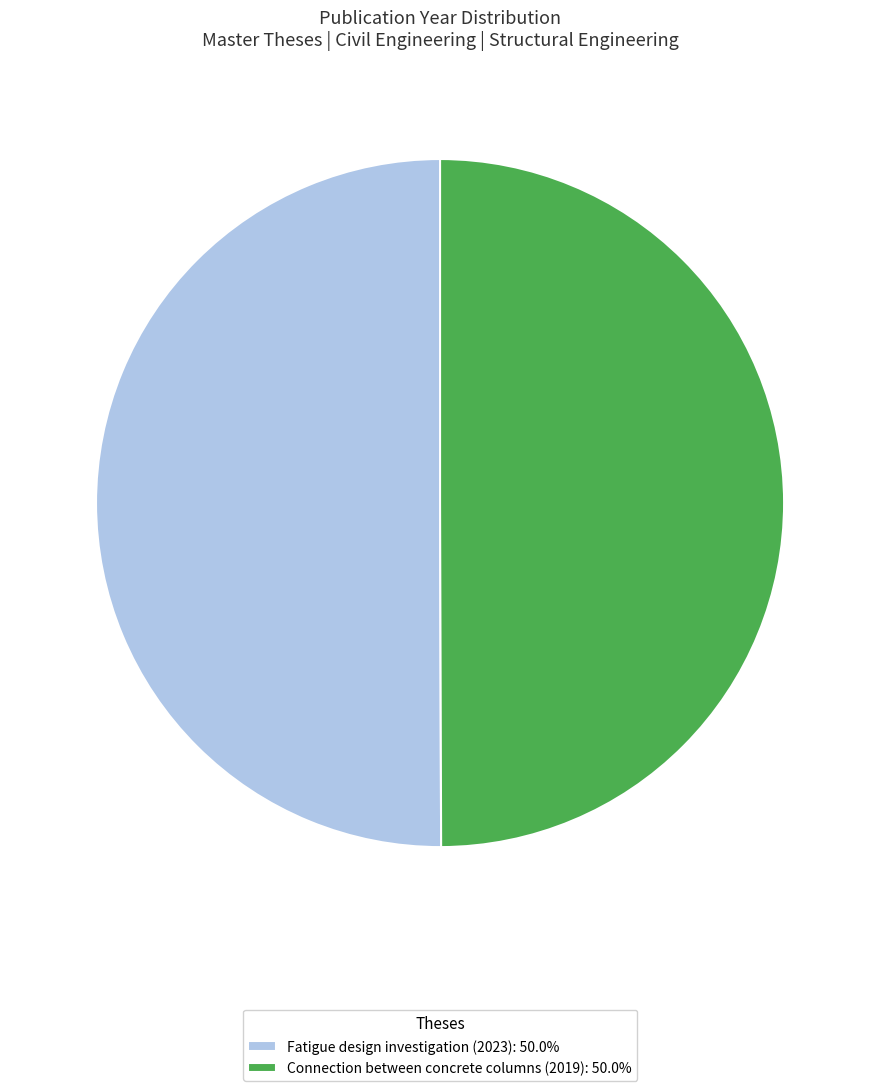

Is the sum of Fatigue design investigation (2023): 50.0% and Connection between concrete columns (2019): 50.0% greater than half?

Yes